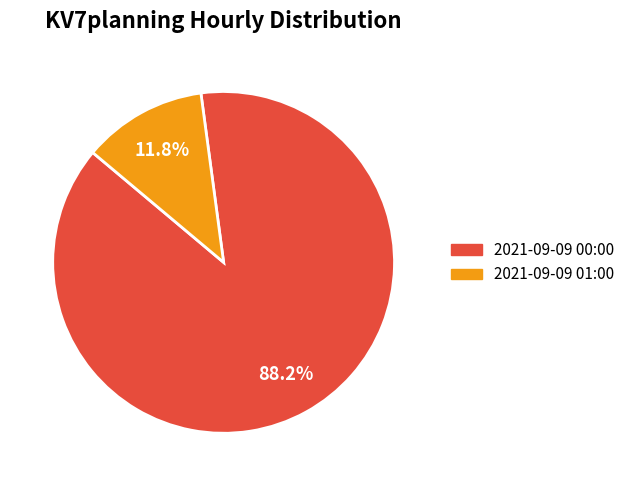

To the nearest percent, what percentage of the pie is 2021-09-09 00:00?

88%